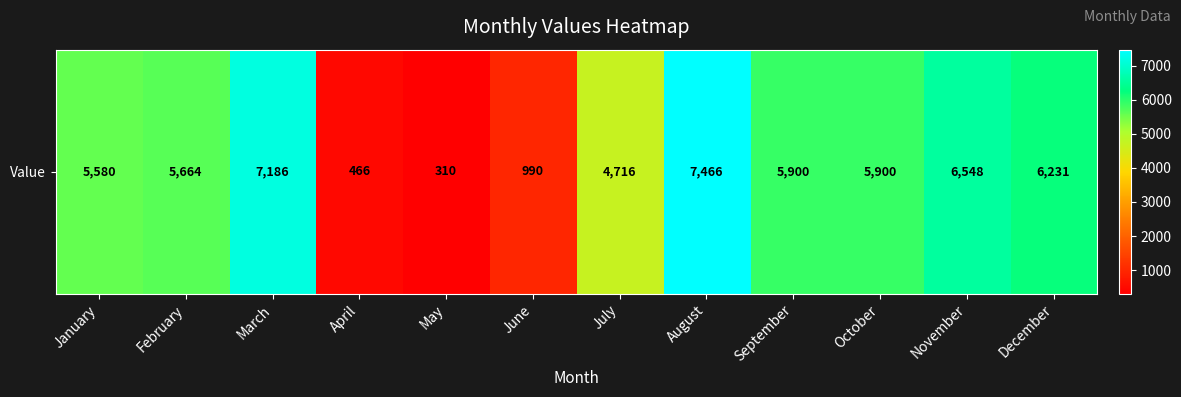

Is it true that the value at October is 8851?

False